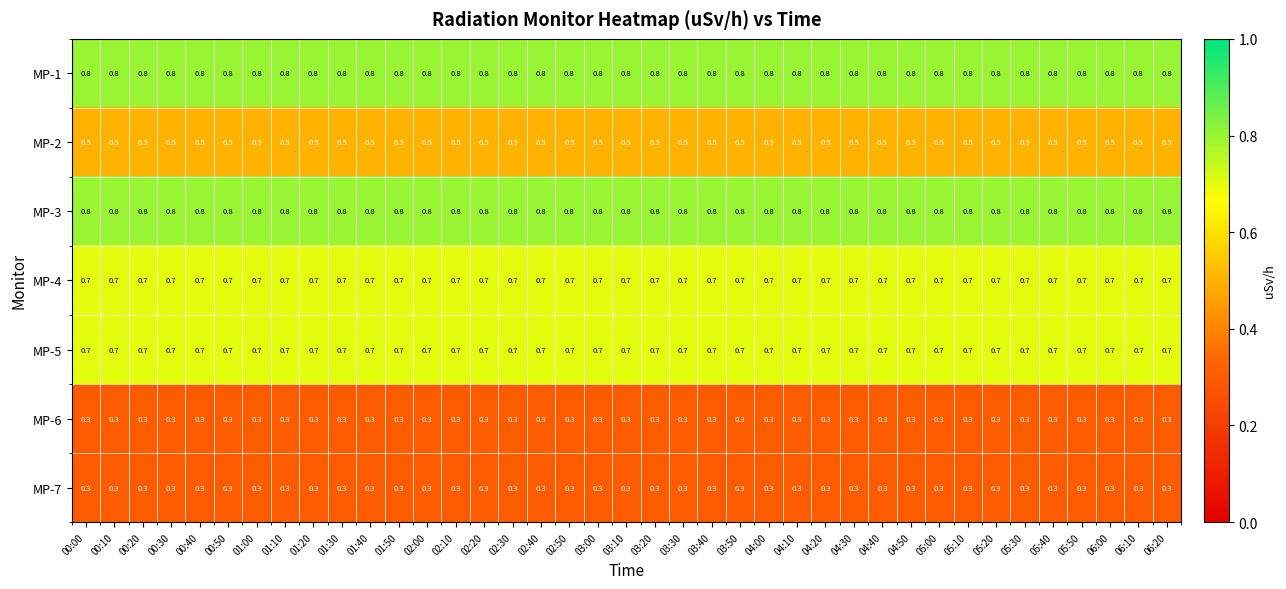

The value of MP-2 at 05:10 is 0.2. True or false?

False